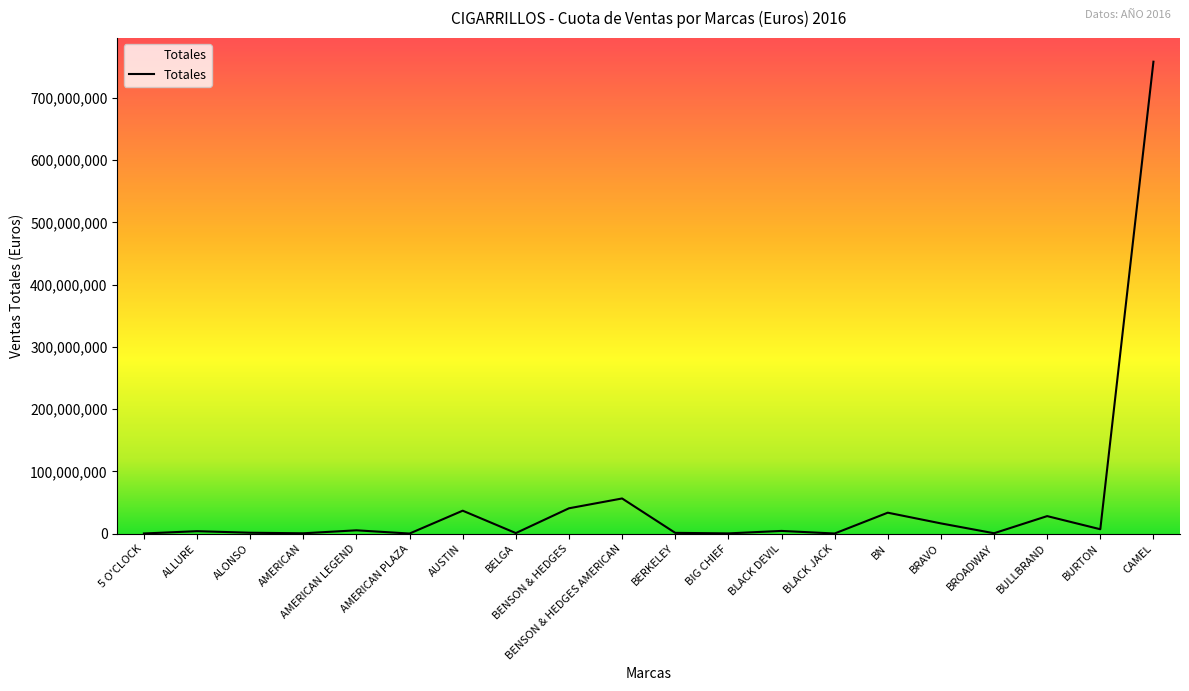

The chart shows a value of 14143 at AMERICAN PLAZA. True or false?

True